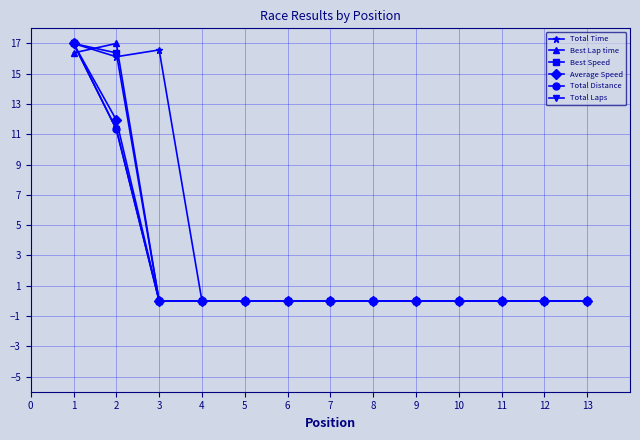

Is this an area chart (filled region under the line)?

No